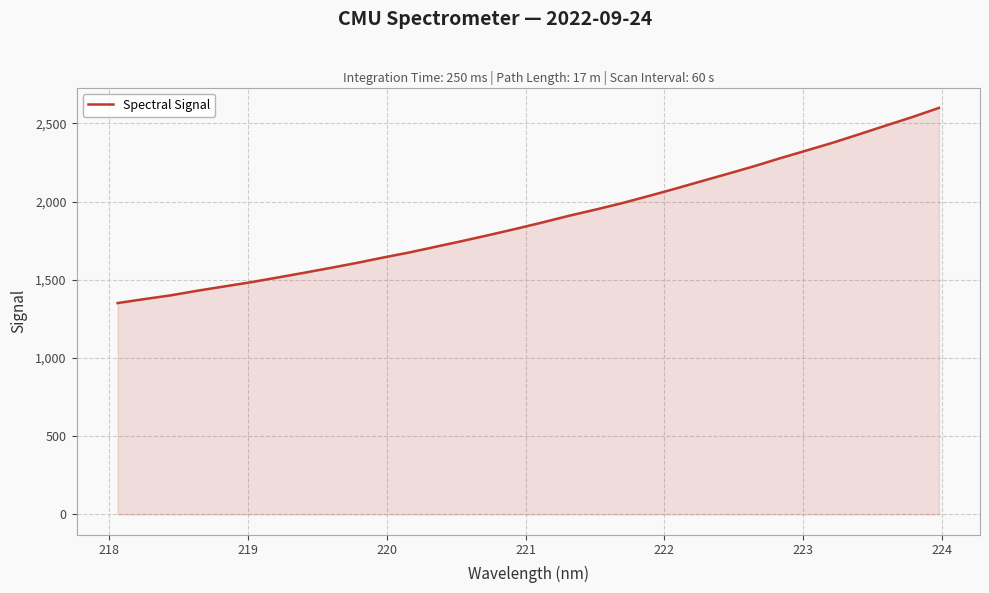

What is the difference between the maximum and minimum values?

1248.0